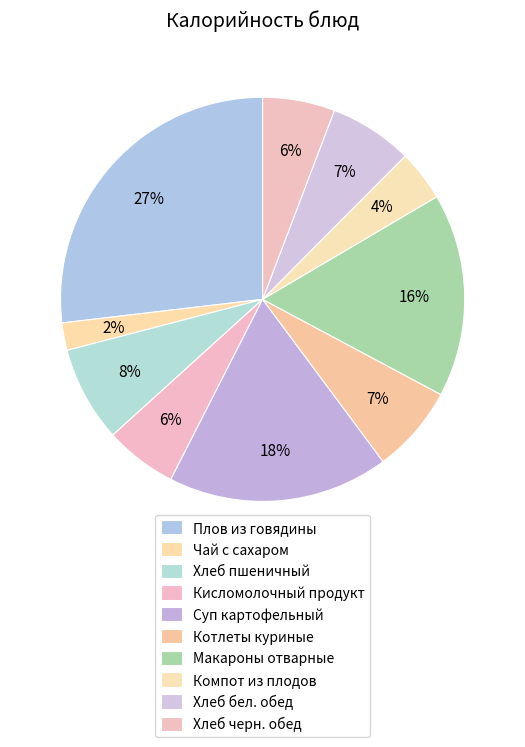

How many slices are in this pie chart?

10